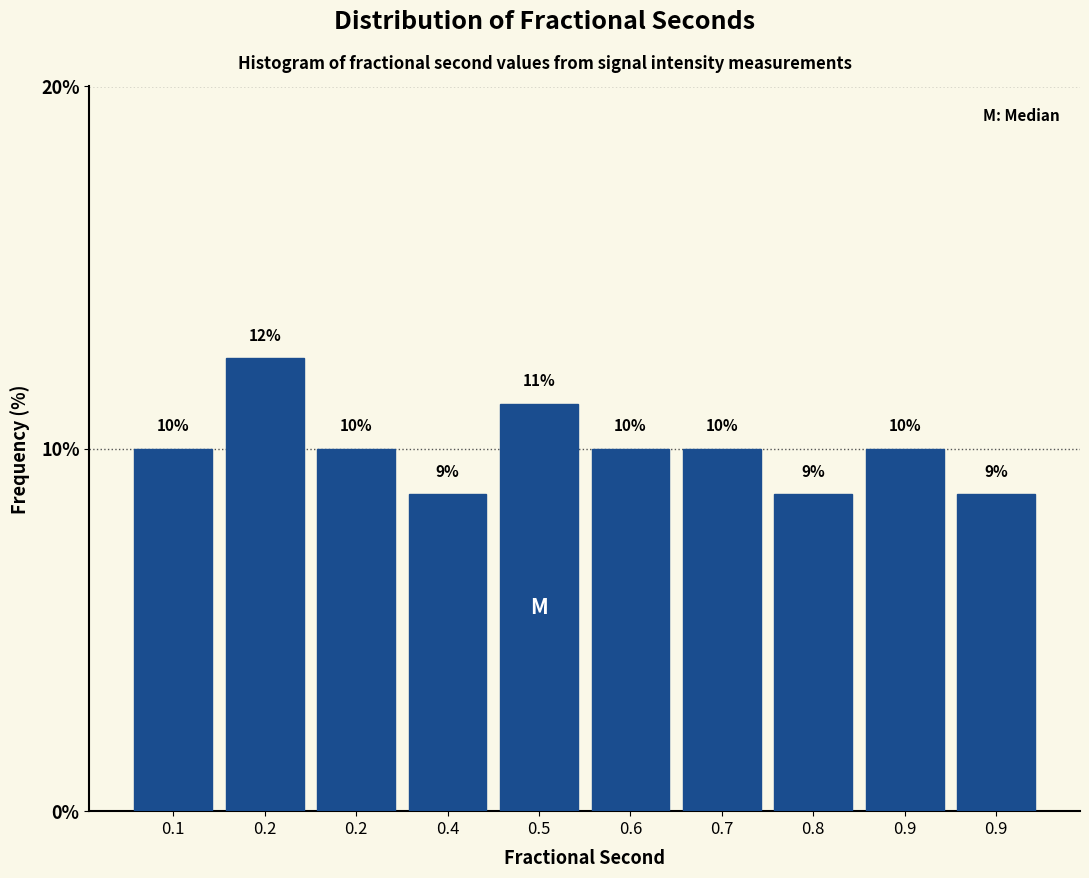

Are the bars horizontal?

No